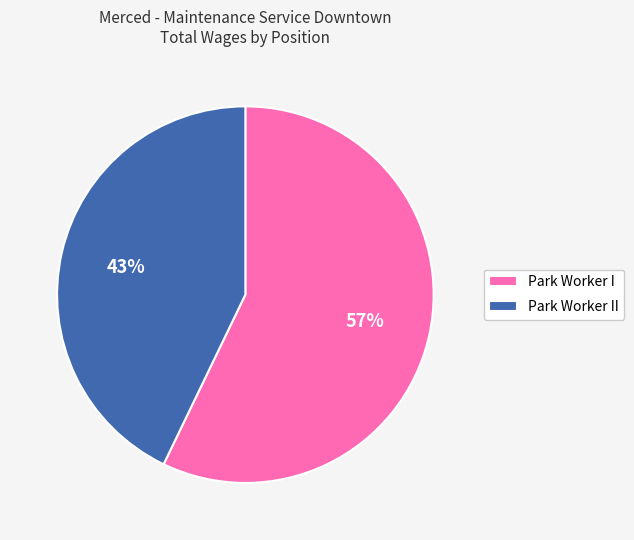

Which category accounts for the majority?

Park Worker I